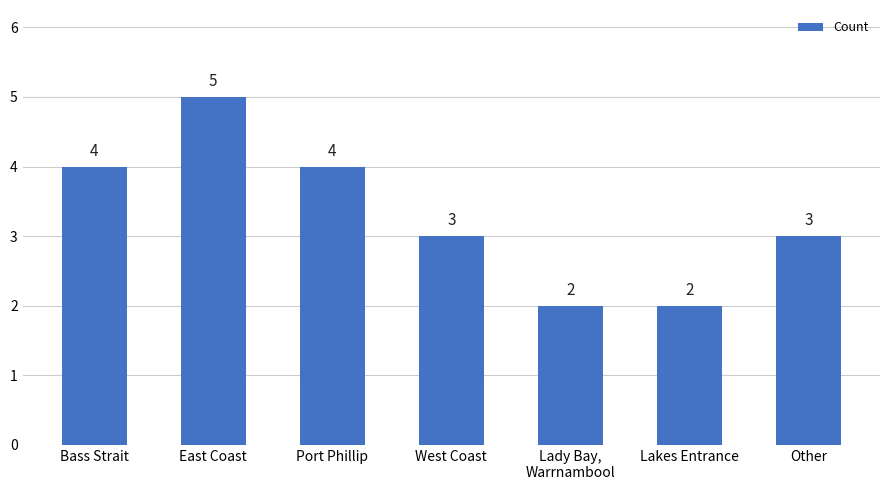

What is the change in value from West Coast to Lady Bay,
Warrnambool?

-1